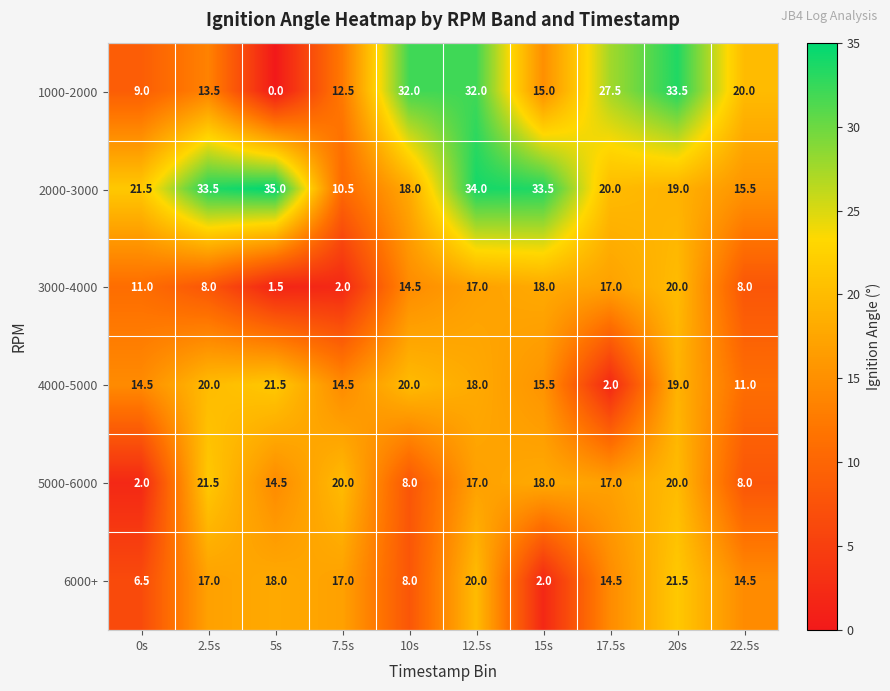

Which category has the highest value in the 4000-5000 series?

5s